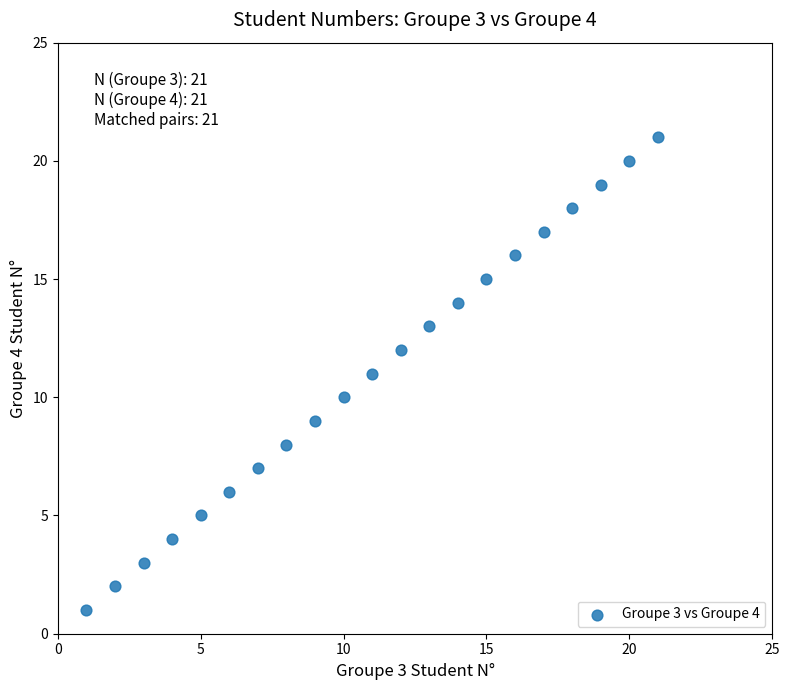

What is the range of X values (max minus min)?

20